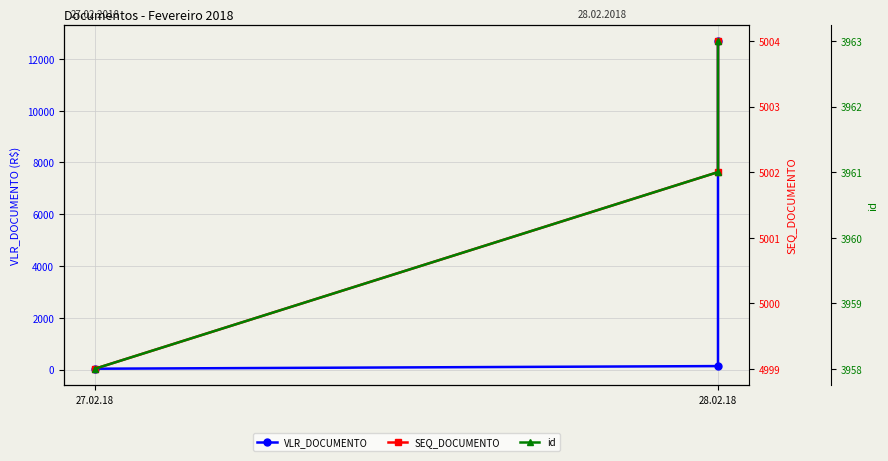

What is the difference between the highest and lowest values at 28.02.18?

4868.1